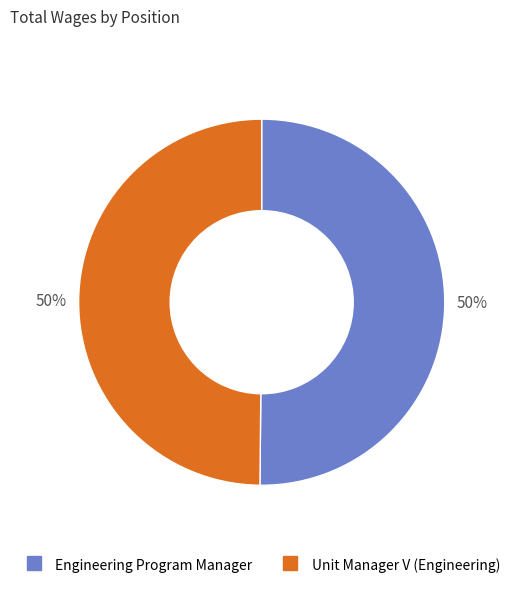

To the nearest percent, what portion does Engineering Program Manager represent?

50%